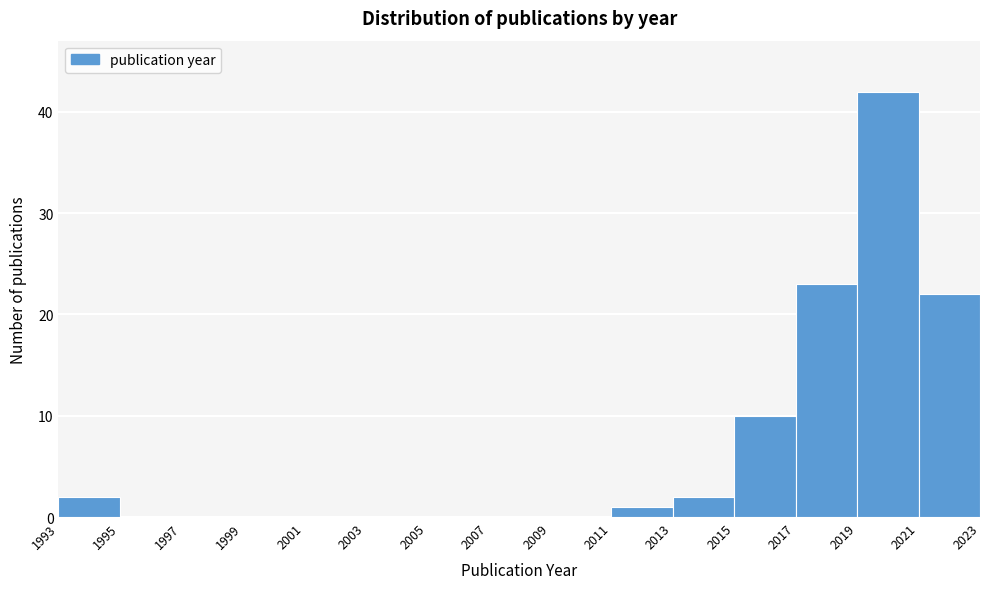

Which range on the x-axis has the tallest bar?

2019 to 2021